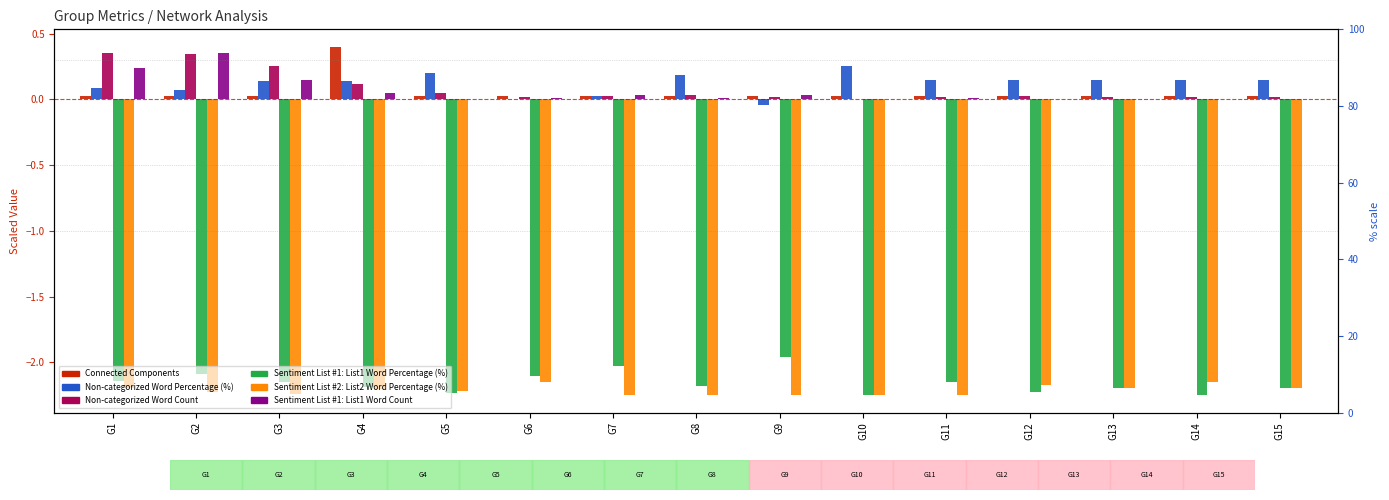

What is the value of the Sentiment List #2: List2 Word Percentage (%) bar at the 11th from the left?

-2.2